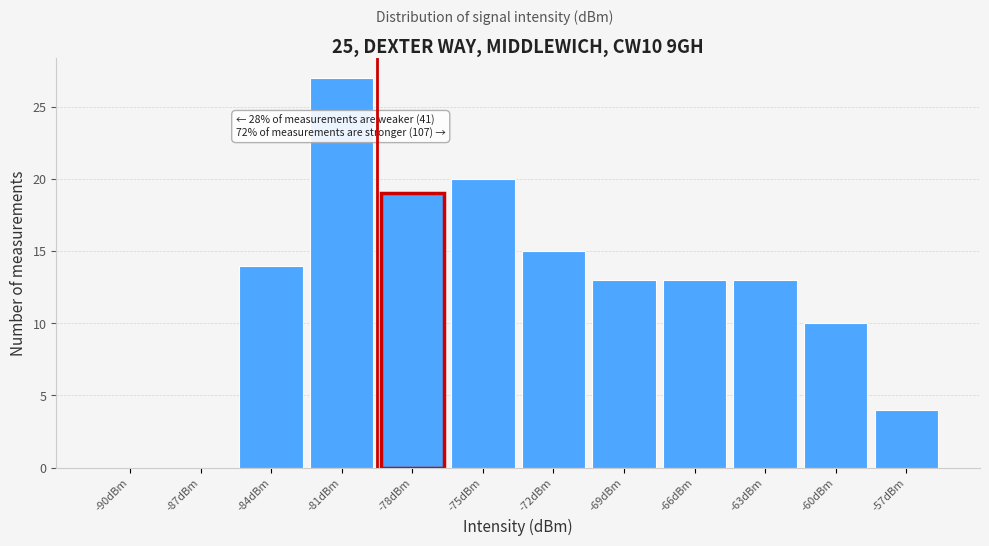

Reading left to right, transcribe all the data shown in this chart.

-90dBm=0	-87dBm=0	-84dBm=14	-81dBm=27	-78dBm=19	-75dBm=20	-72dBm=15	-69dBm=13	-66dBm=13	-63dBm=13	-60dBm=10	-57dBm=4